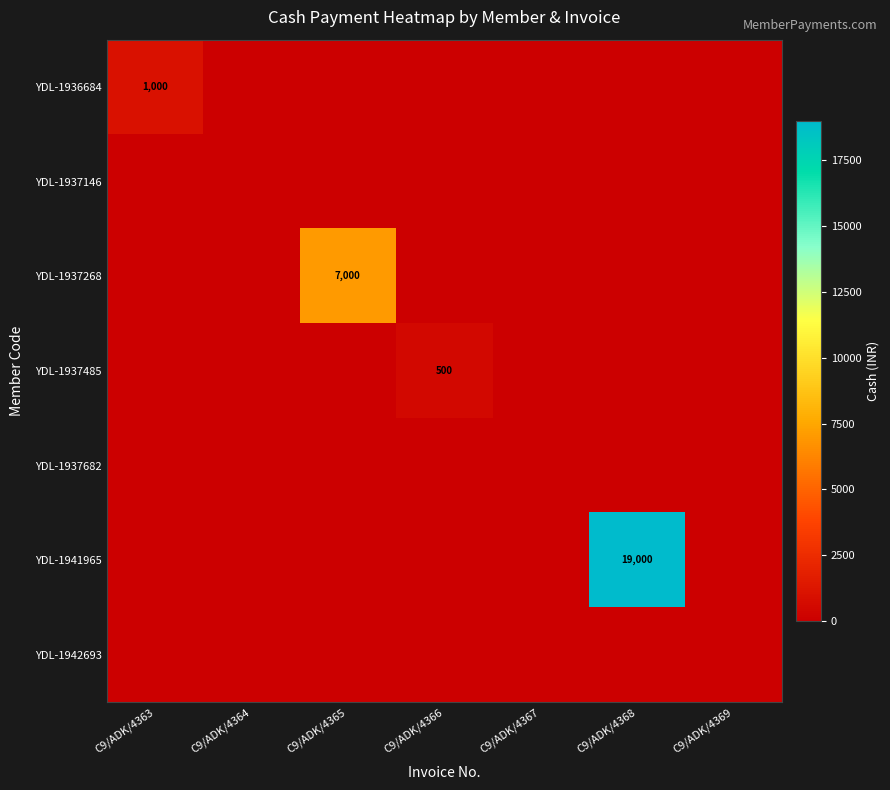

The value of YDL-1941965 at C9/ADK/4368 is 4757. True or false?

False